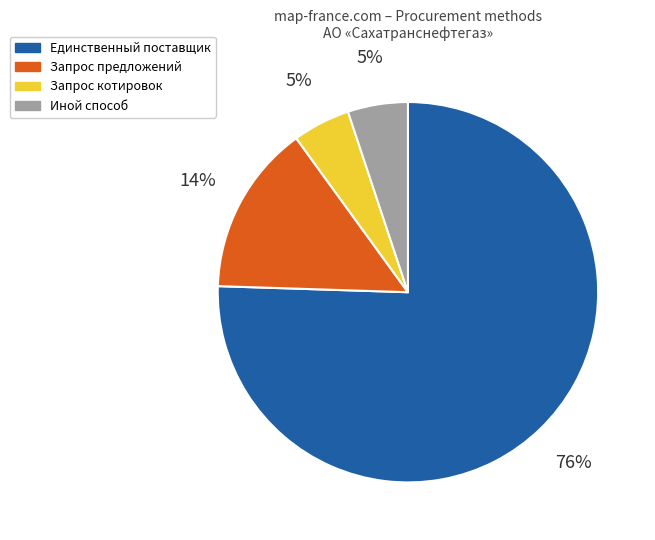

To the nearest percent, what is the average slice percentage?

25%